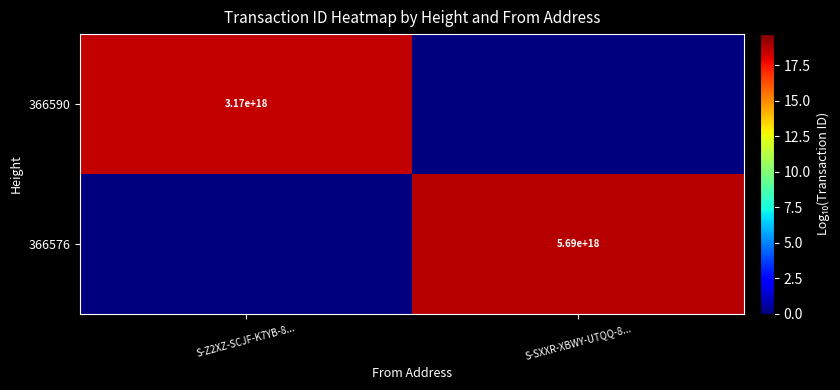

Is it true that 366576 equals 5690000000000000000 at S-SXXR-XBWY-UTQQ-8...?

True